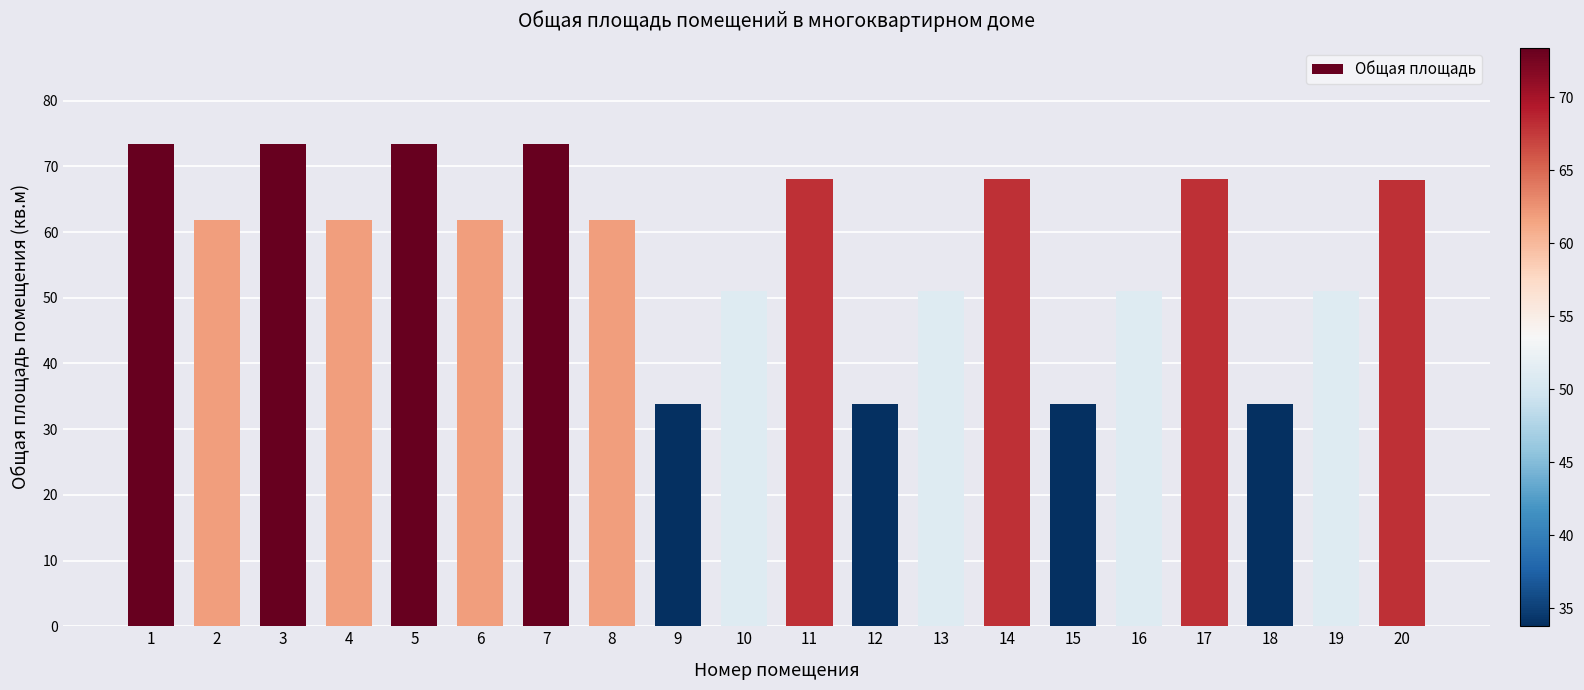

Are the bars horizontal?

No